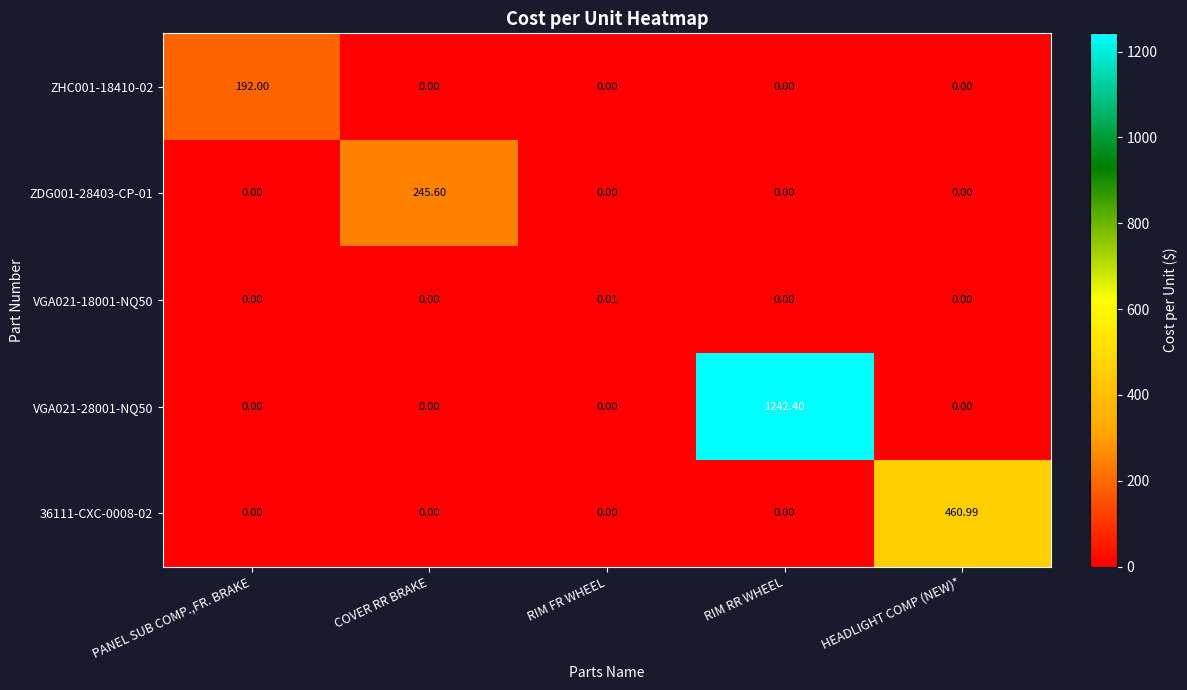

At which category is the sum across all series the highest?

RIM RR WHEEL